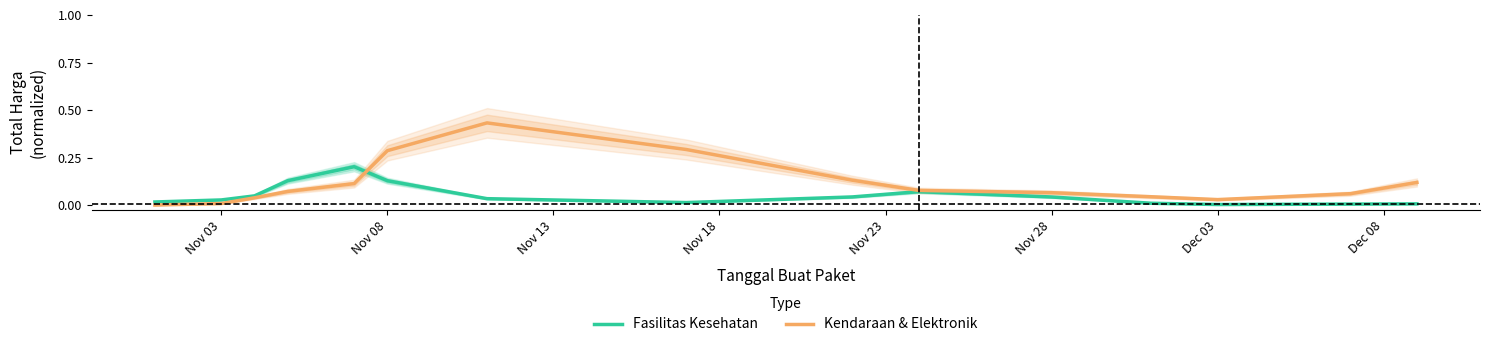

Rank the series at Nov 28 from highest to lowest value.

Kendaraan & Elektronik, Fasilitas Kesehatan